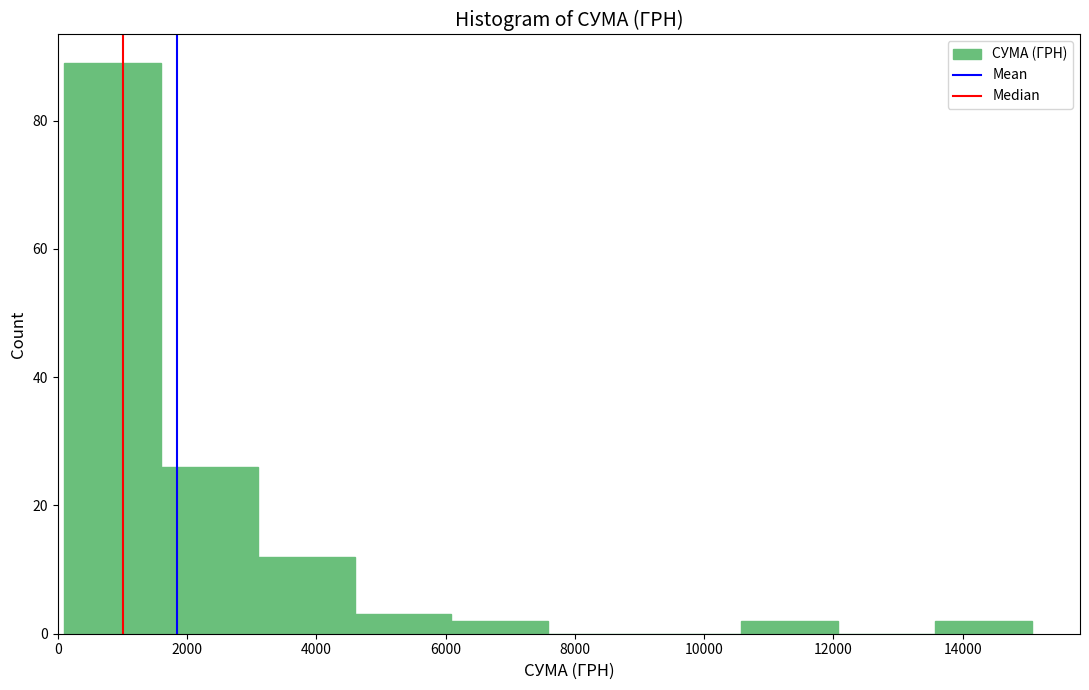

How tall is the bar that spans 10600 to 12000 on the x-axis? Neither the bar edges nor the heights are printed on the chart, so give them approximately, as read against the axes.

2